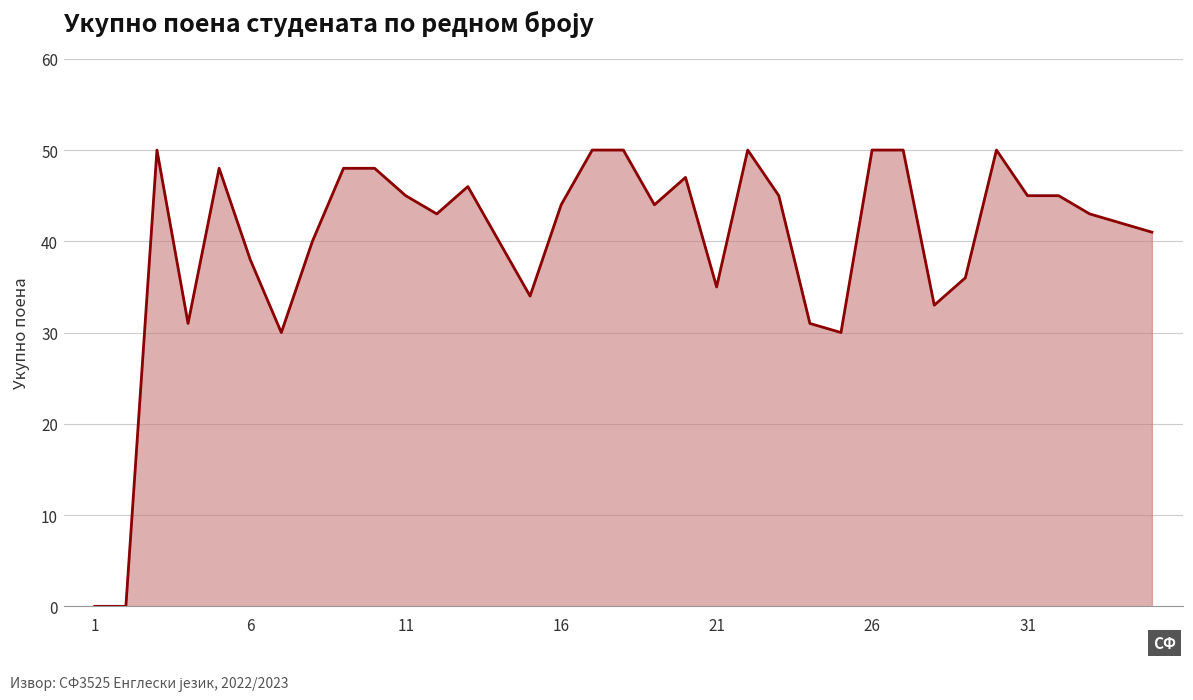

Does the chart display data point markers on the line(s)?

No